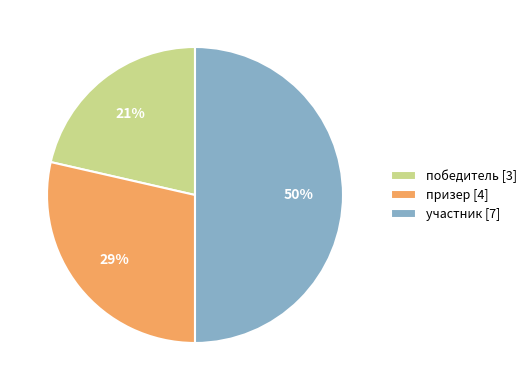

Does призер [4] account for over 50% of the chart?

No